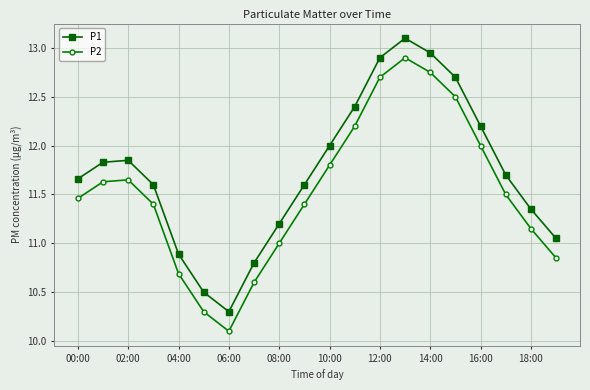

True or false: P2 and P1 intersect in this chart.

False